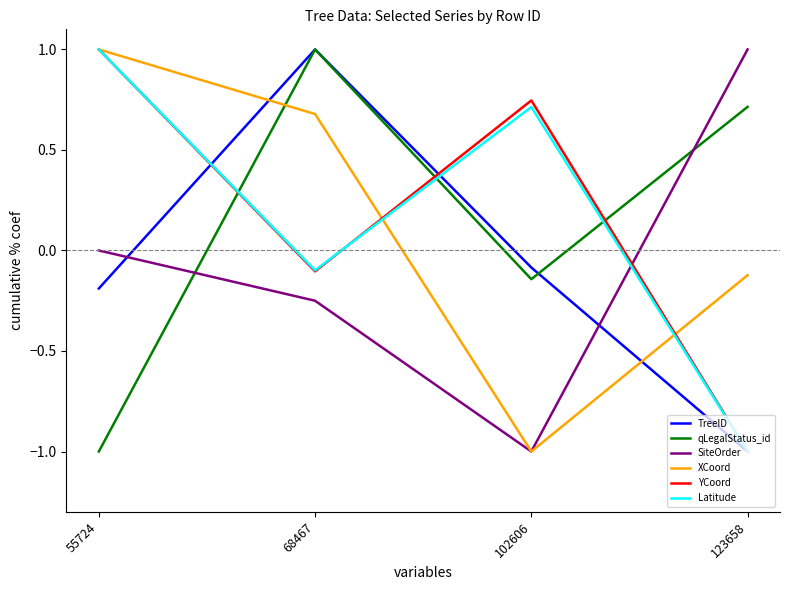

How many interior local valleys does the Latitude series have?

1